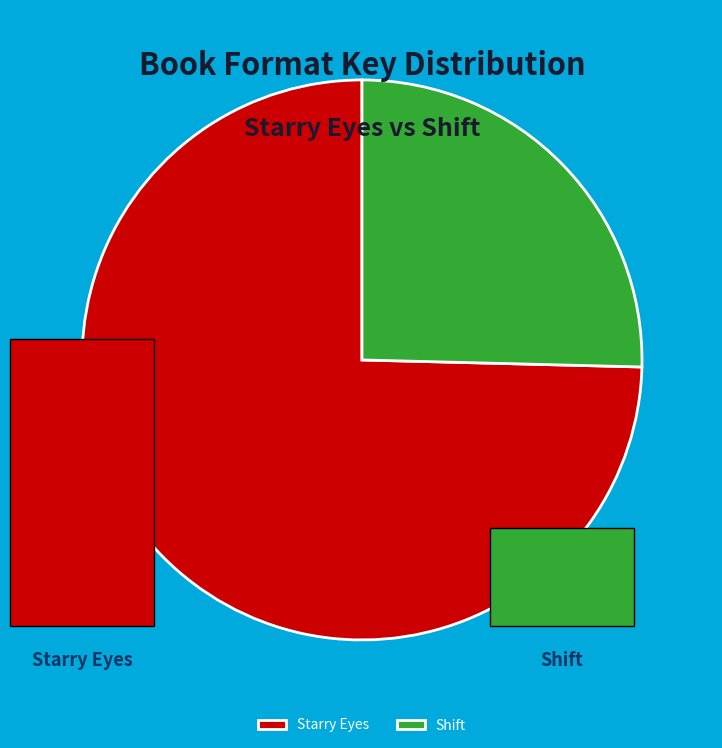

Between Shift and Starry Eyes, which is larger?

Starry Eyes